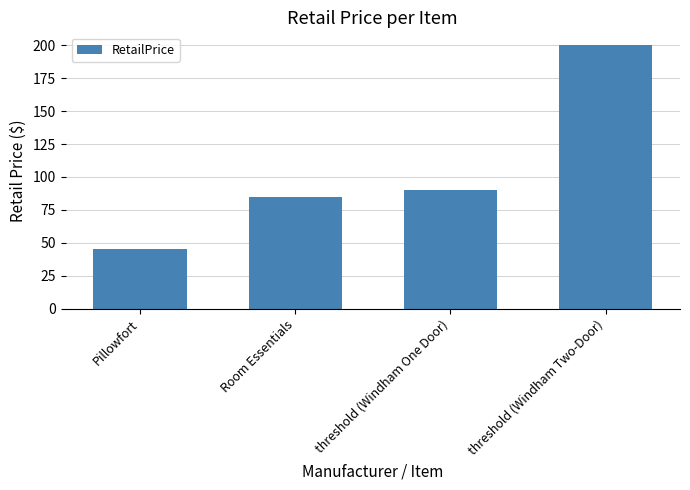

Is it true that the value at threshold (Windham One Door) is 90.0?

True